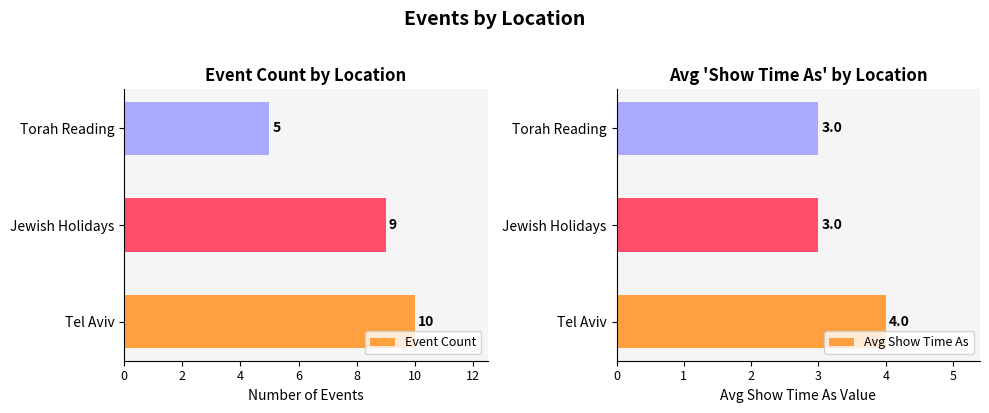

True or false: Avg Show Time As has a value of 1 at 2.

False